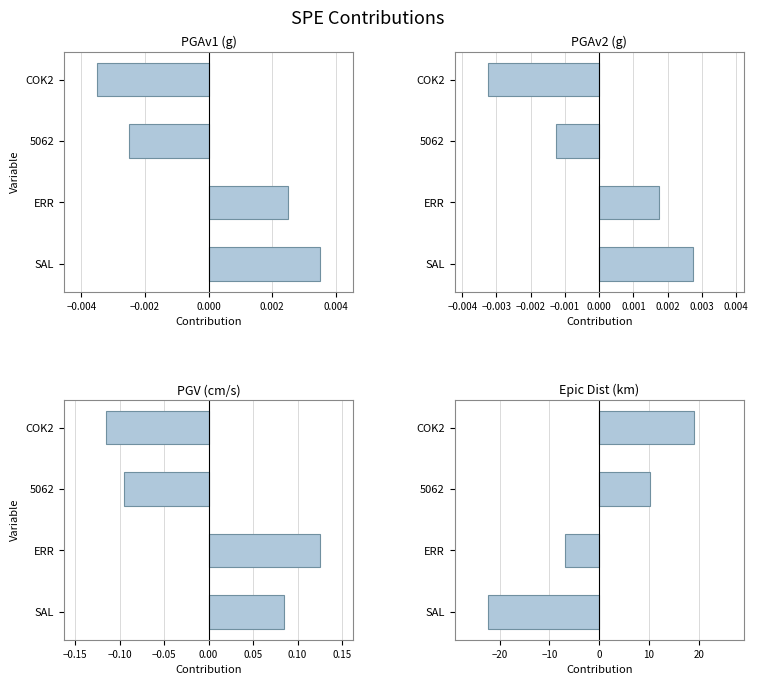

How many data points in PGAv2(g) are less than 0?

2